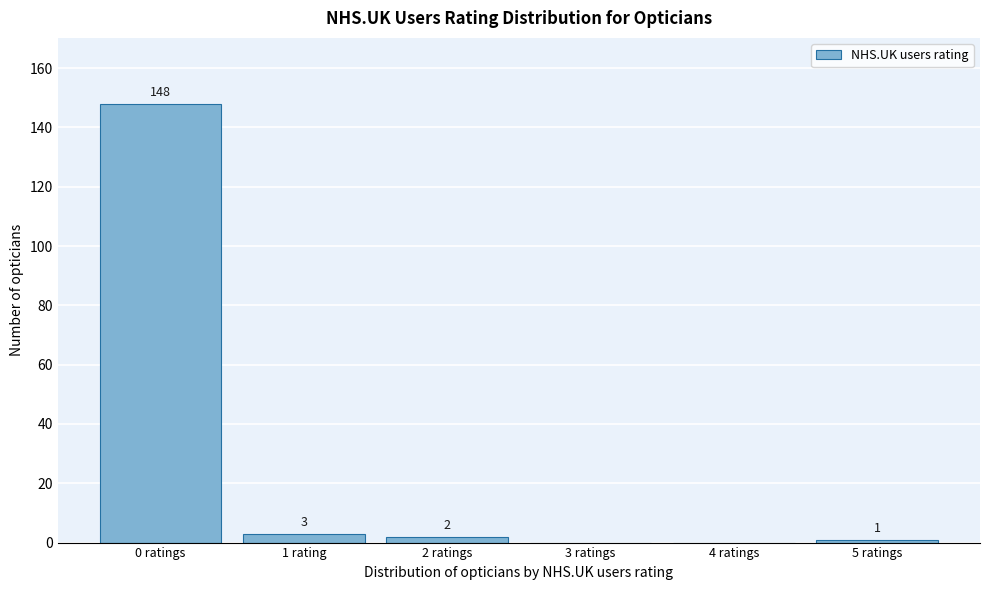

Reading left to right, transcribe all the data shown in this chart.

0 ratings=148	1 rating=3	2 ratings=2	3 ratings=0	4 ratings=0	5 ratings=1